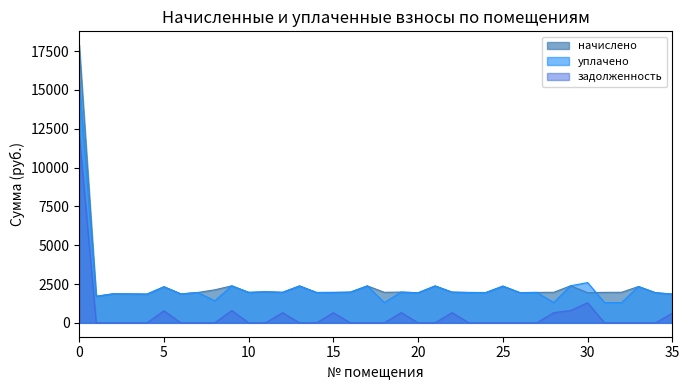

The value of начислено at 32 is 1967.3. True or false?

True